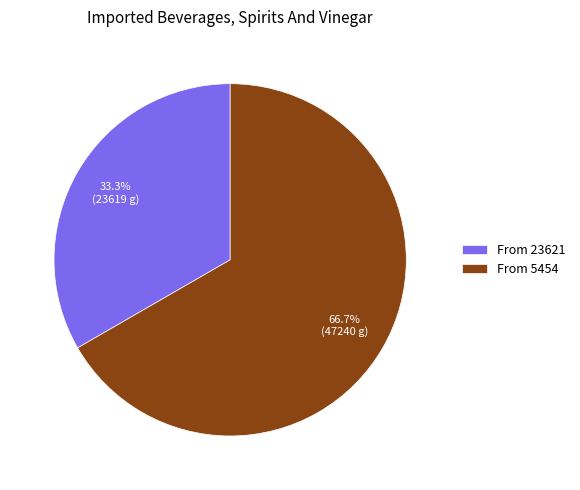

Between From 23621 and From 5454, which is larger?

From 5454